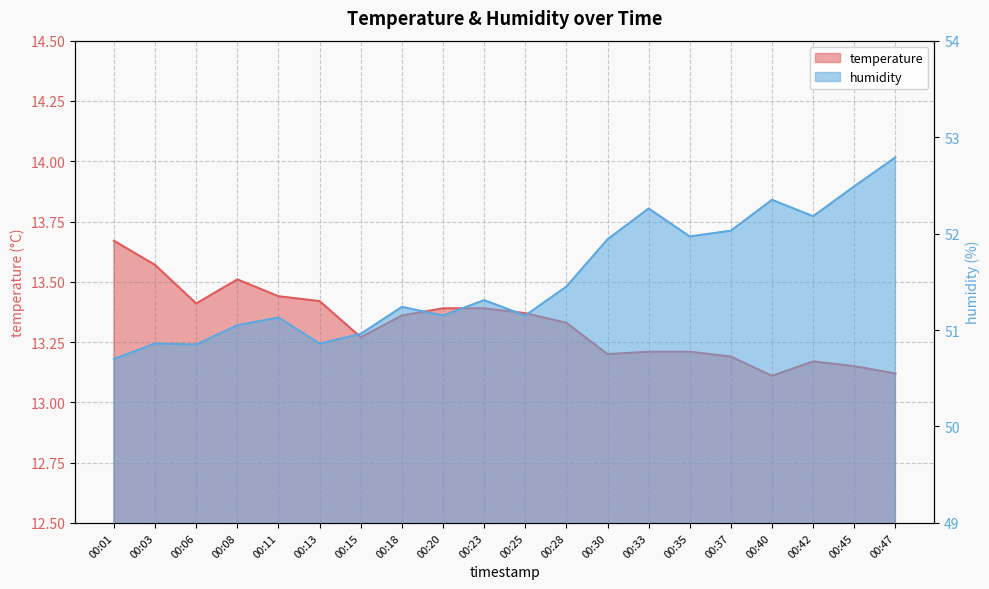

What are all the series names shown in the legend?

temperature, humidity